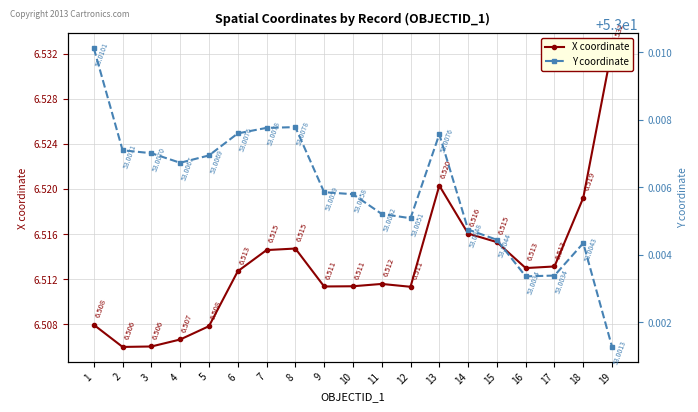

Rank the categories by Y coordinate value from lowest to highest.

19, 16, 17, 18, 15, 14, 12, 11, 10, 9, 4, 5, 3, 2, 13, 6, 7, 8, 1